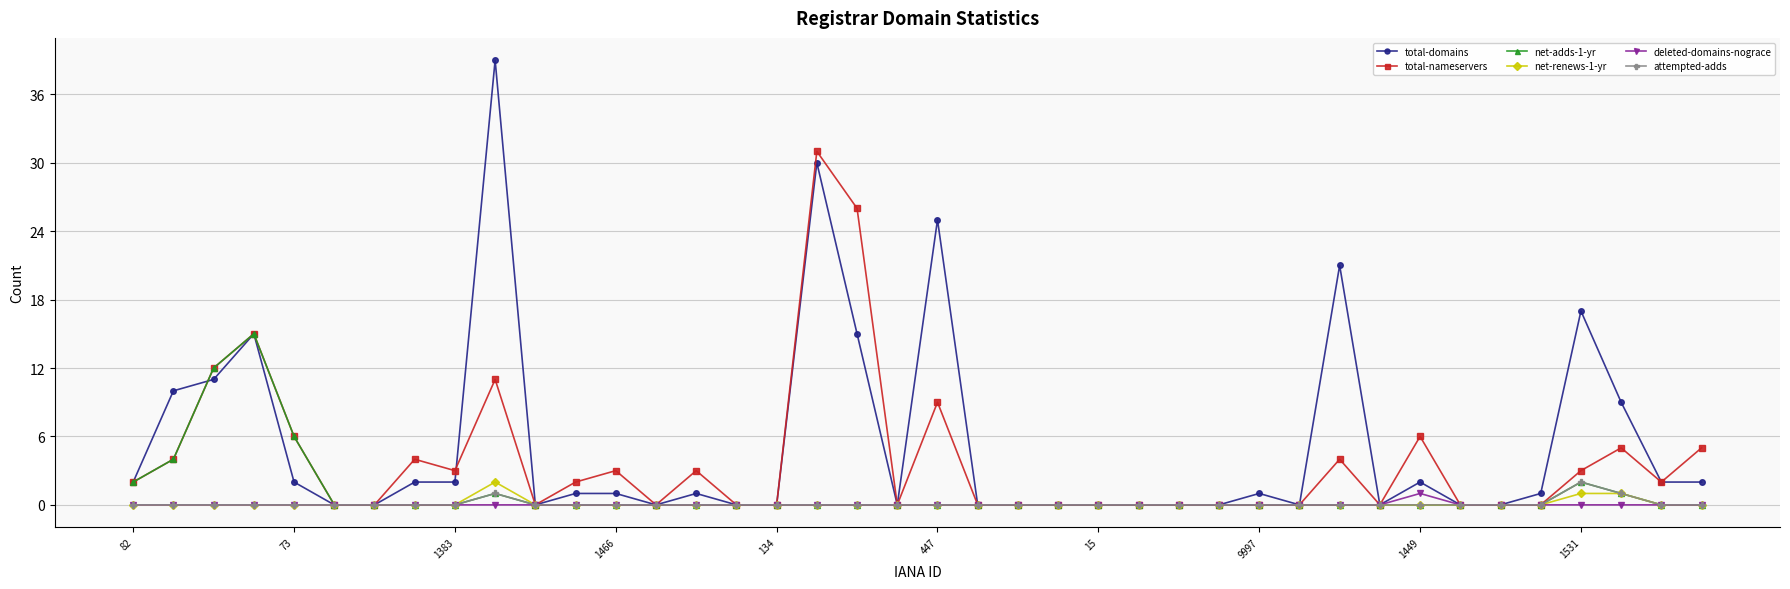

What is the greatest value displayed?

39